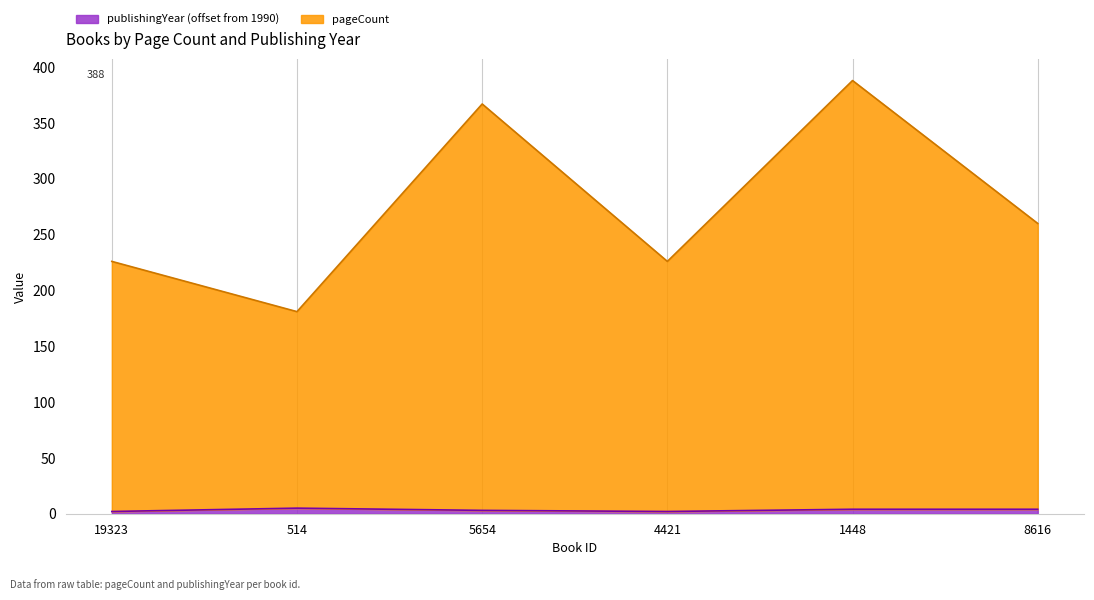

What is the average value of the publishingYear series?

3